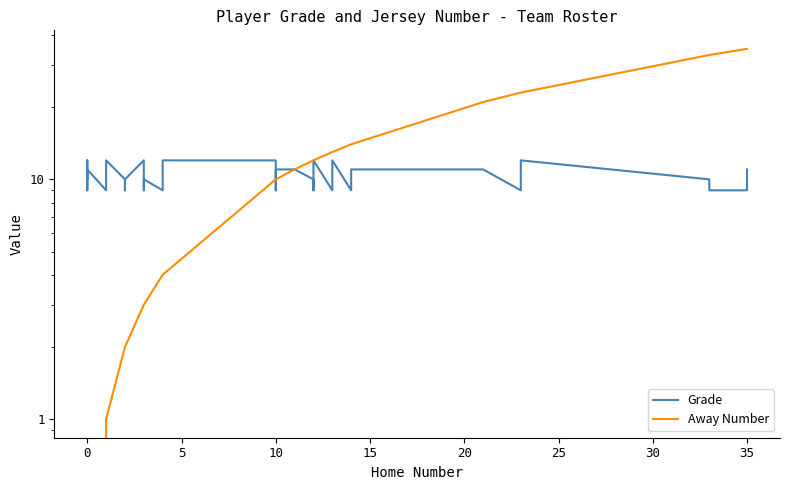

List the series in order of their overall mean, lowest first.

Grade, Away Number